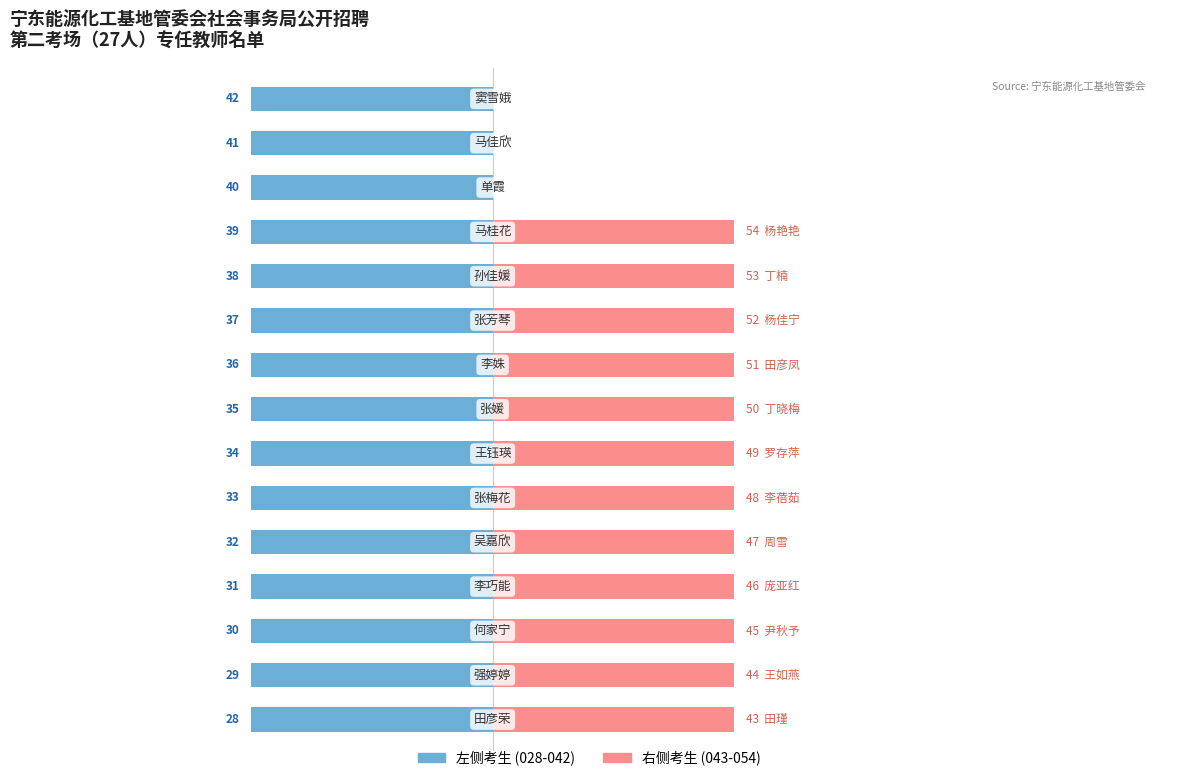

How many groups of bars are there?

15